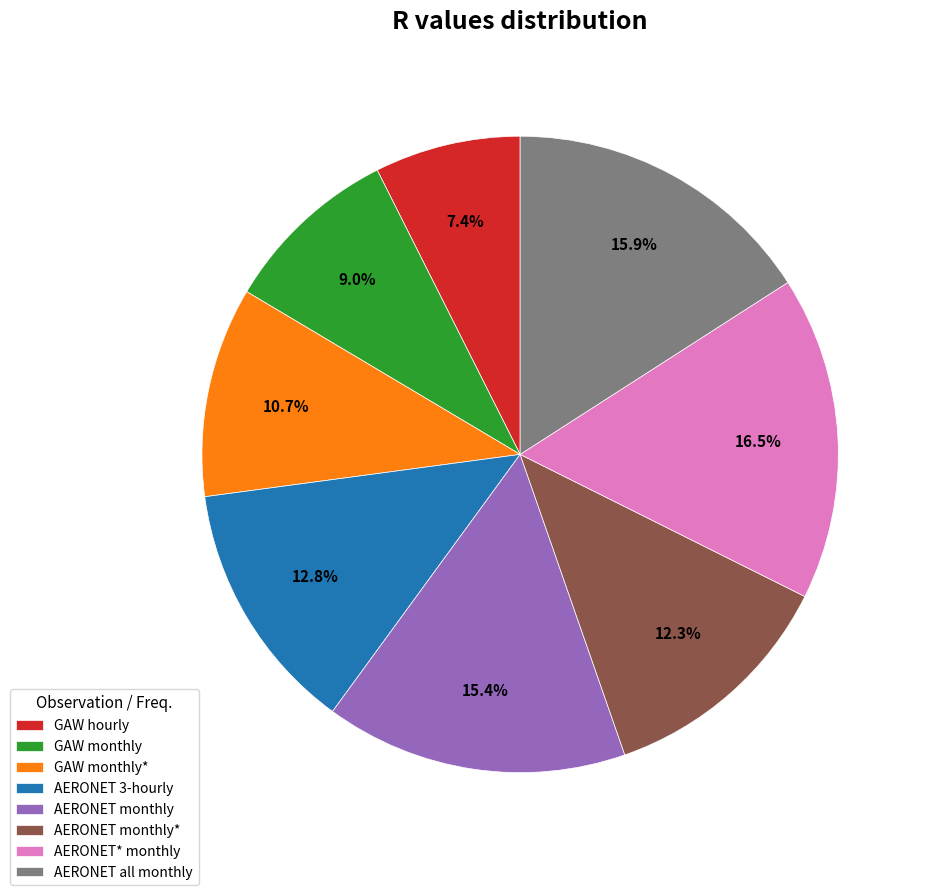

True or false: GAW hourly accounts for 7% of the total.

True